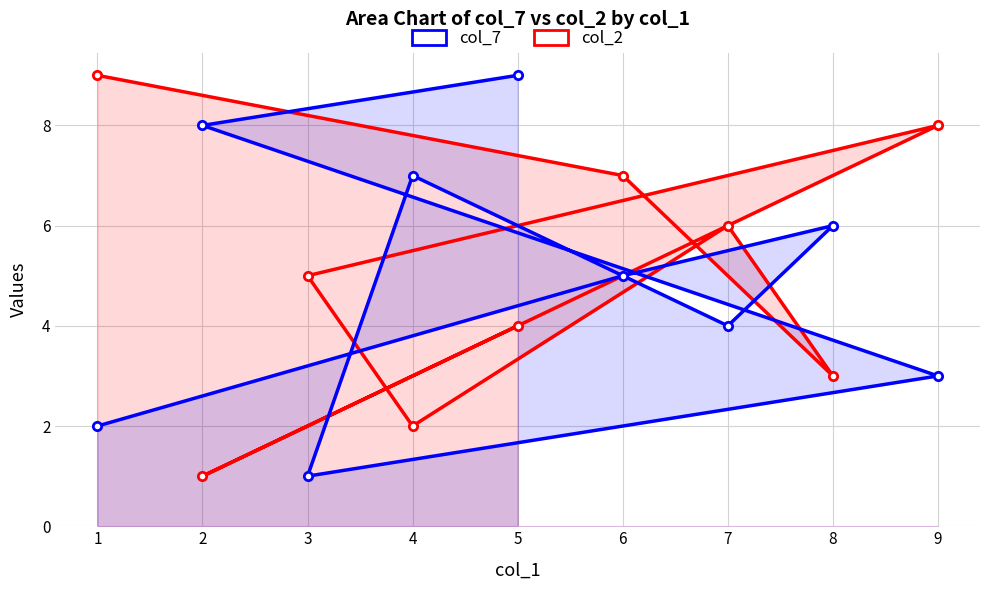

The value of col_2 at 3 is 5. True or false?

True